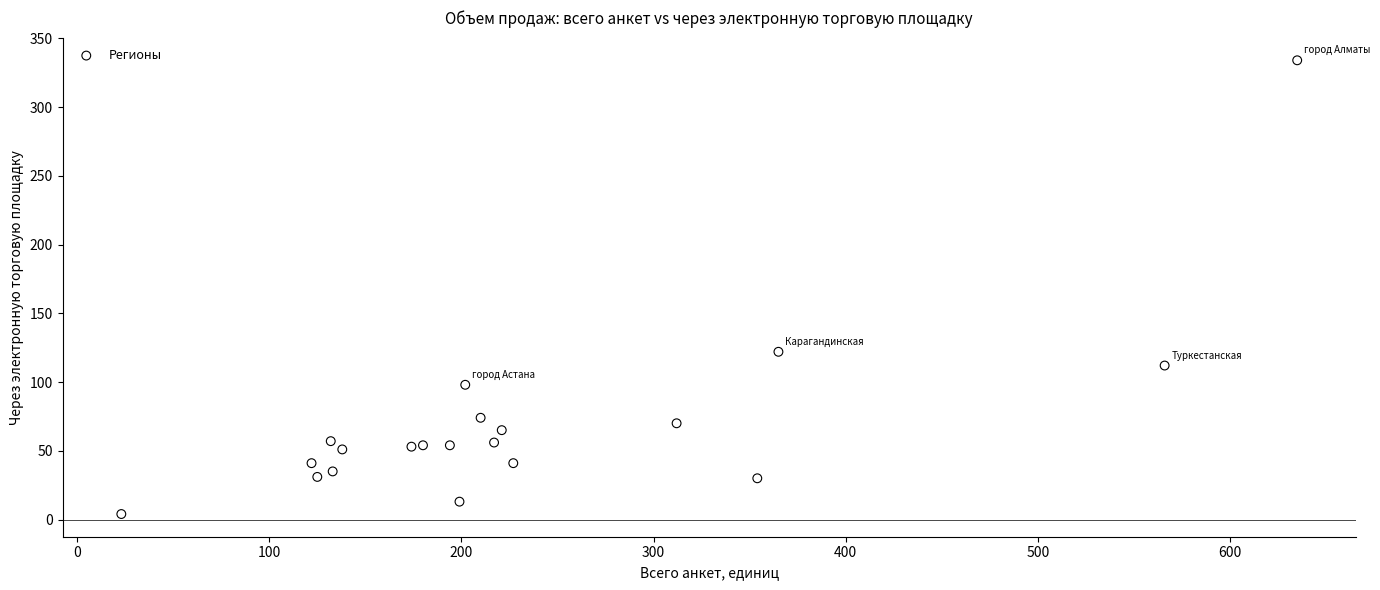

What Y value in the scatter plot is closest to 169?

122